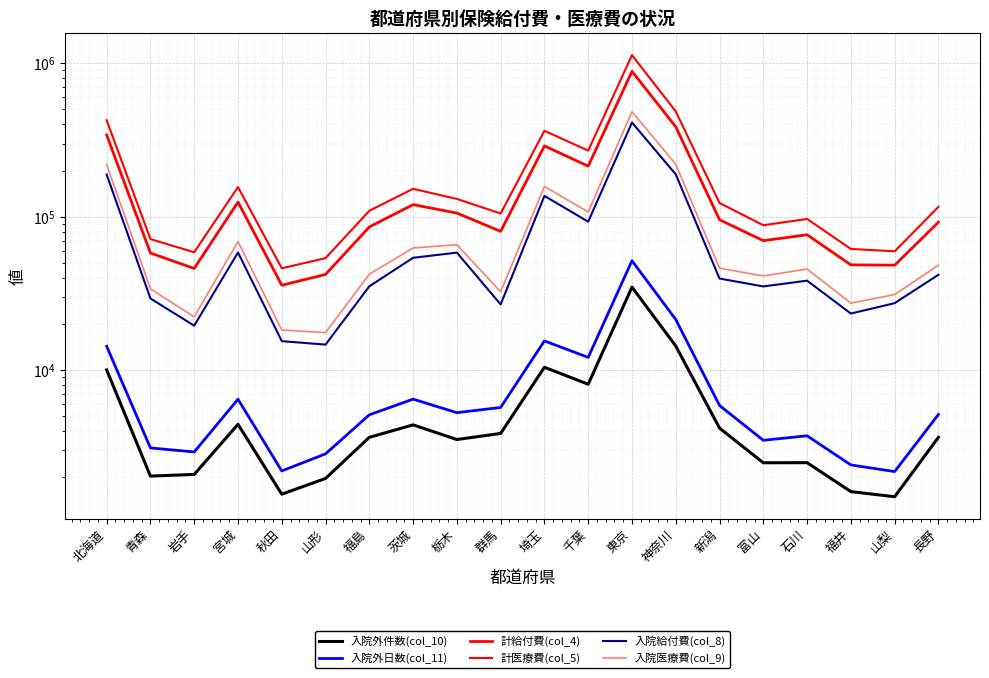

Is the value of 入院外日数(col_11) at 長野 greater than the value of 計医療費(col_5) at 青森?

No